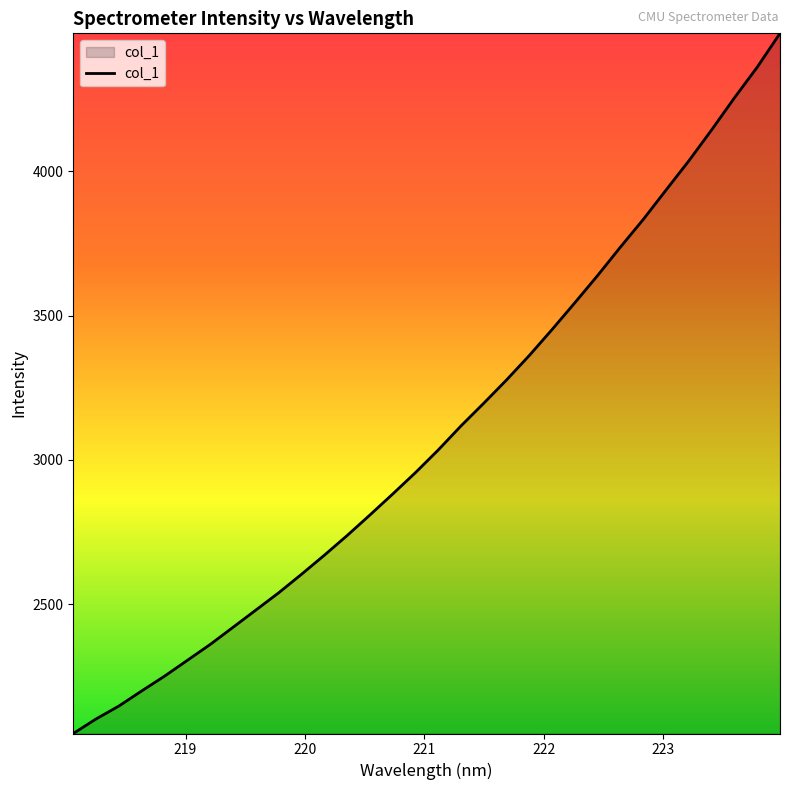

What is the difference between the maximum and minimum values?

2425.0